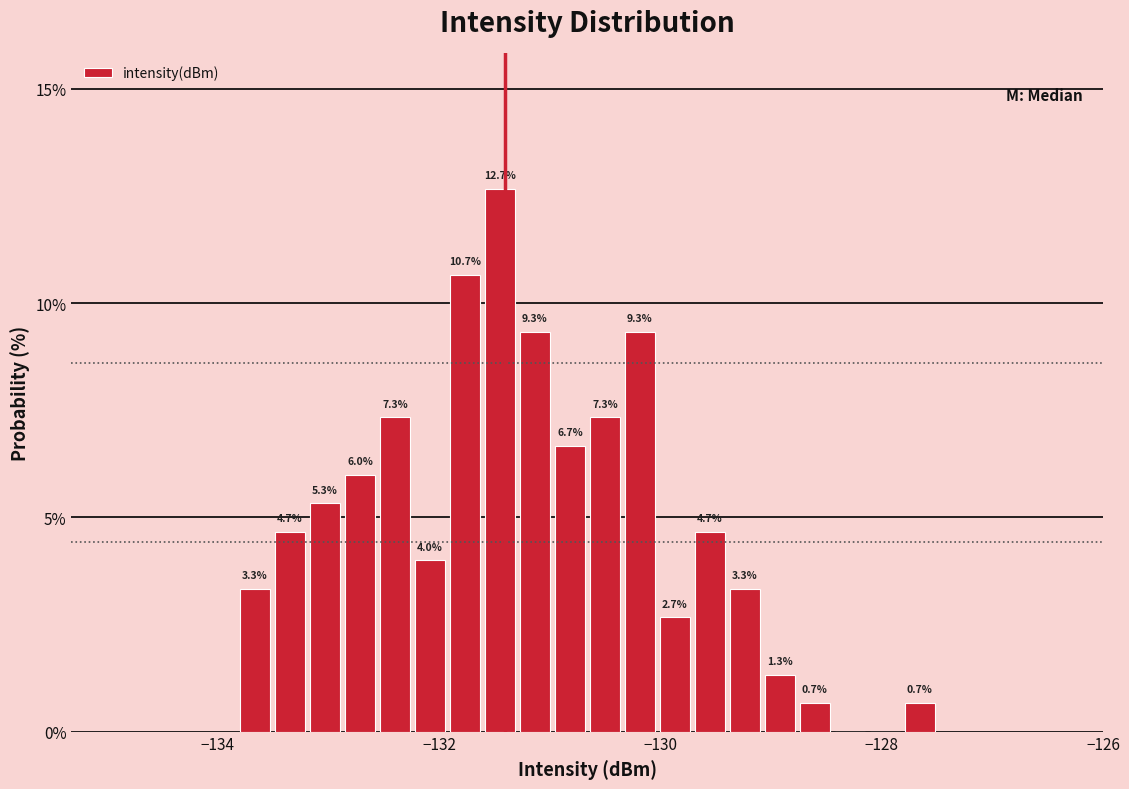

Read against the x-axis, roughly where is the centre of the tallest bar?

-131.4